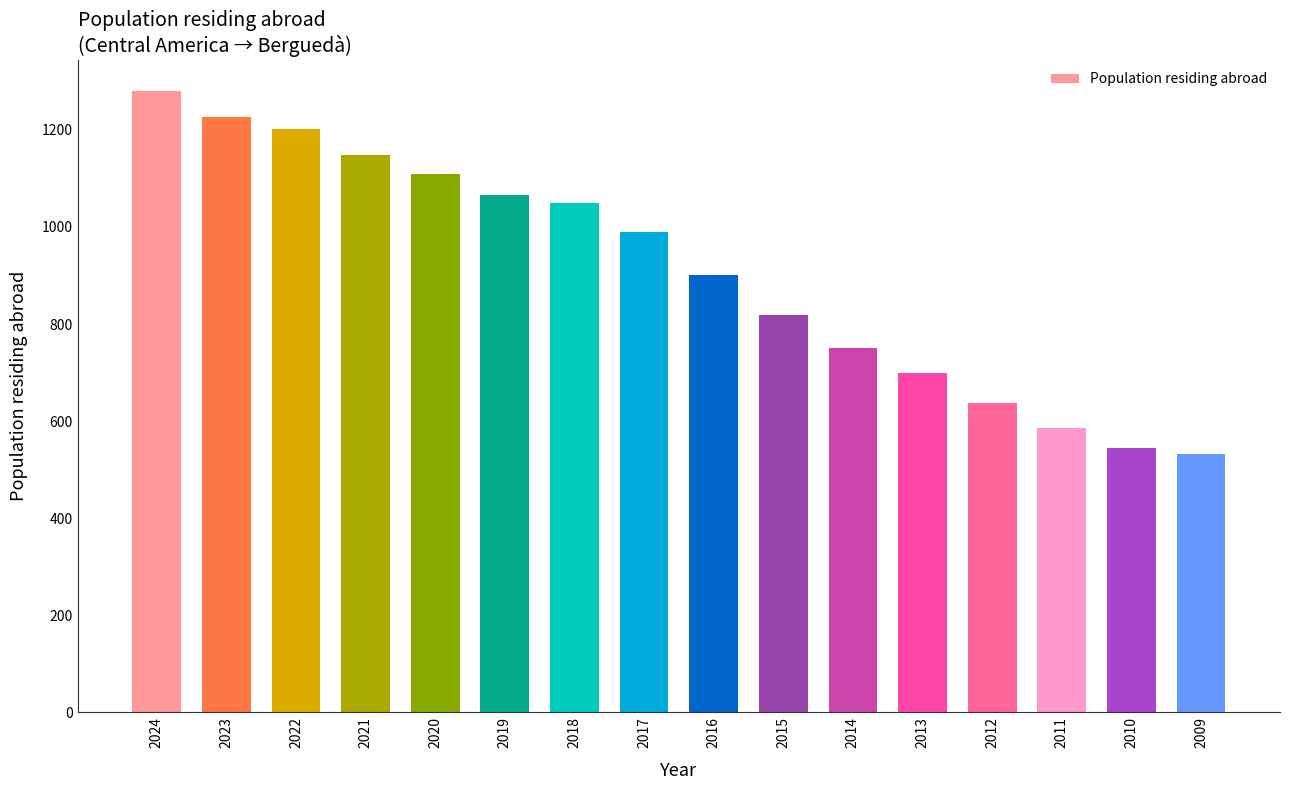

The value at 2020 is 739. True or false?

False